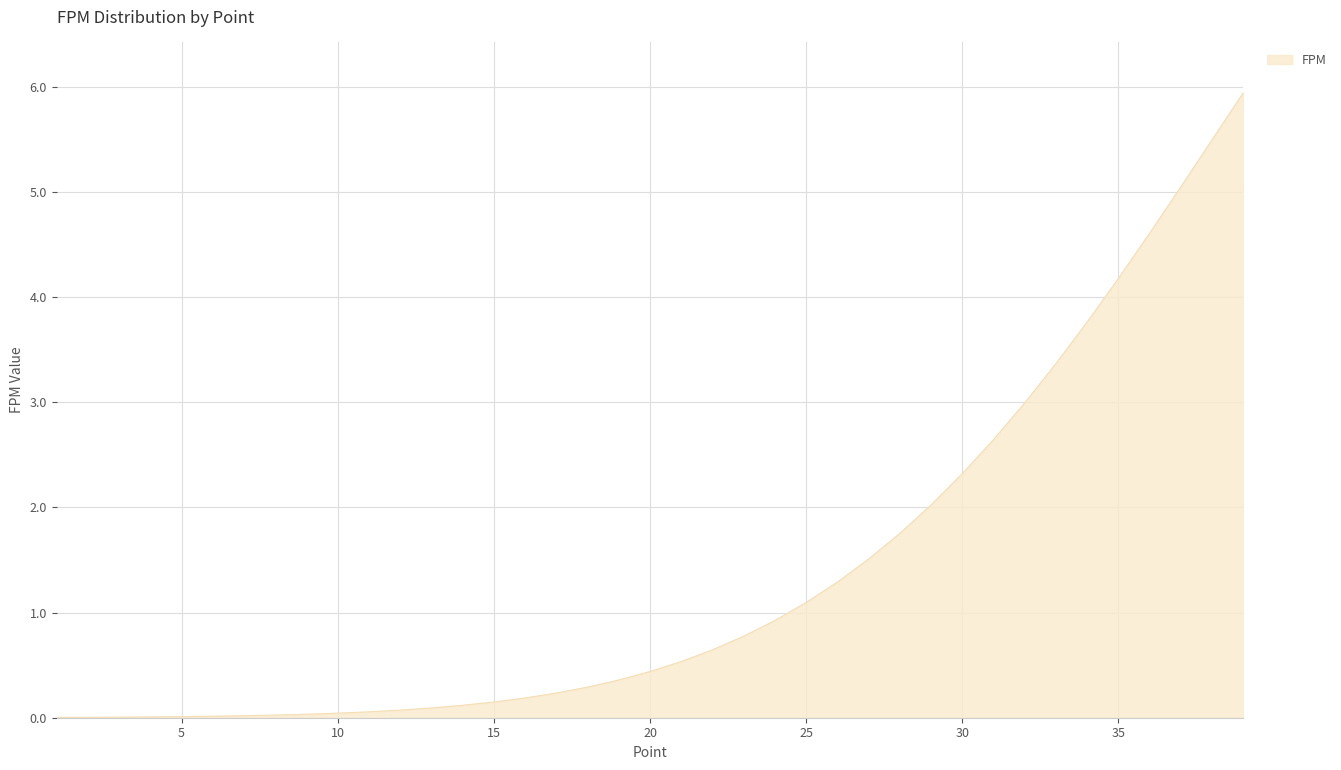

What is the difference between the maximum and minimum values?

5.9